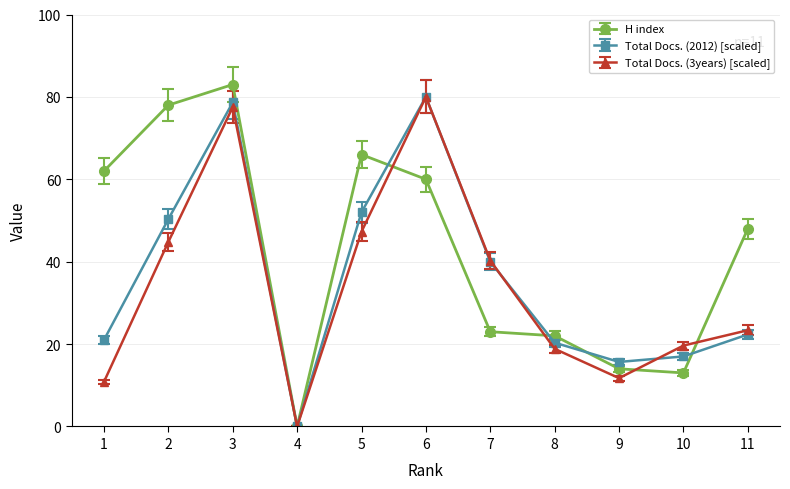

What is the difference between the H index values at 4 and 9?

14.0